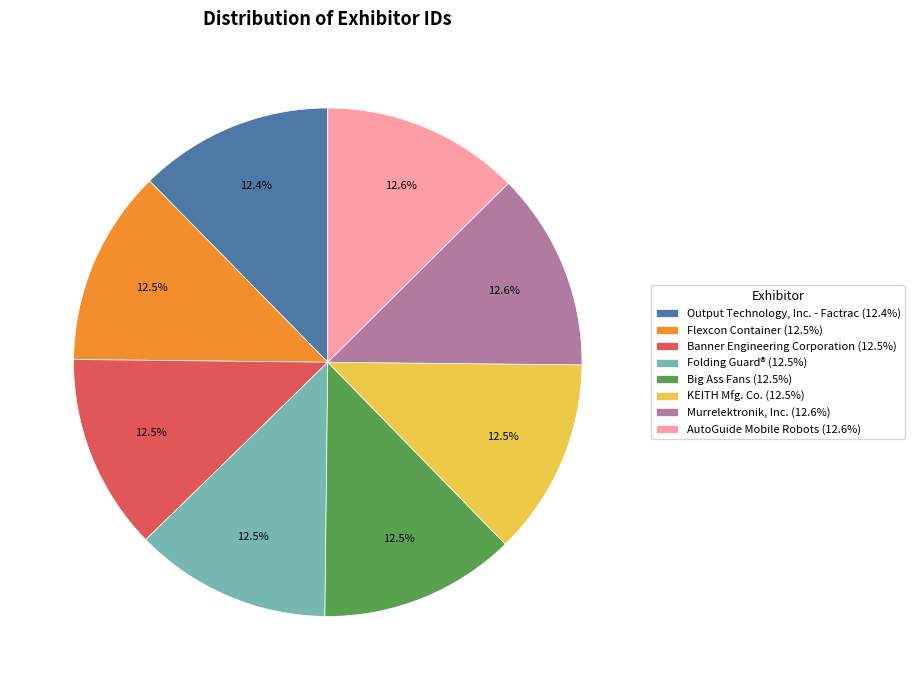

To the nearest percent, what is the combined percentage of Flexcon Container and Output Technology, Inc. - Factrac?

25%